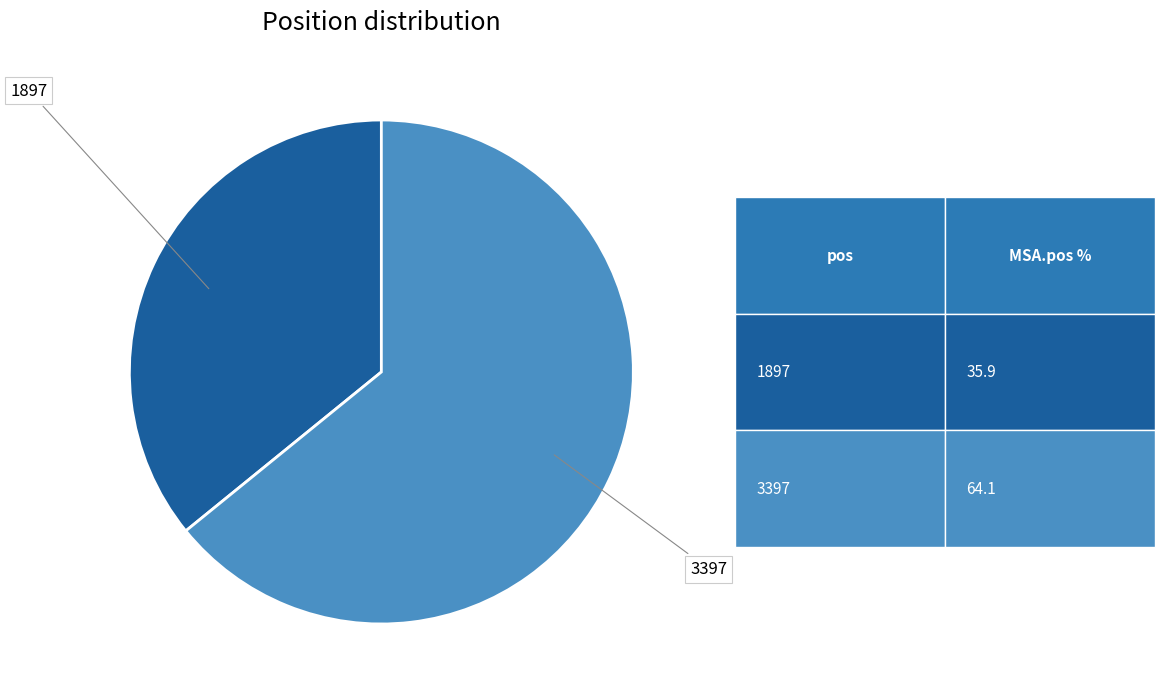

Is there a majority slice in this chart?

Yes